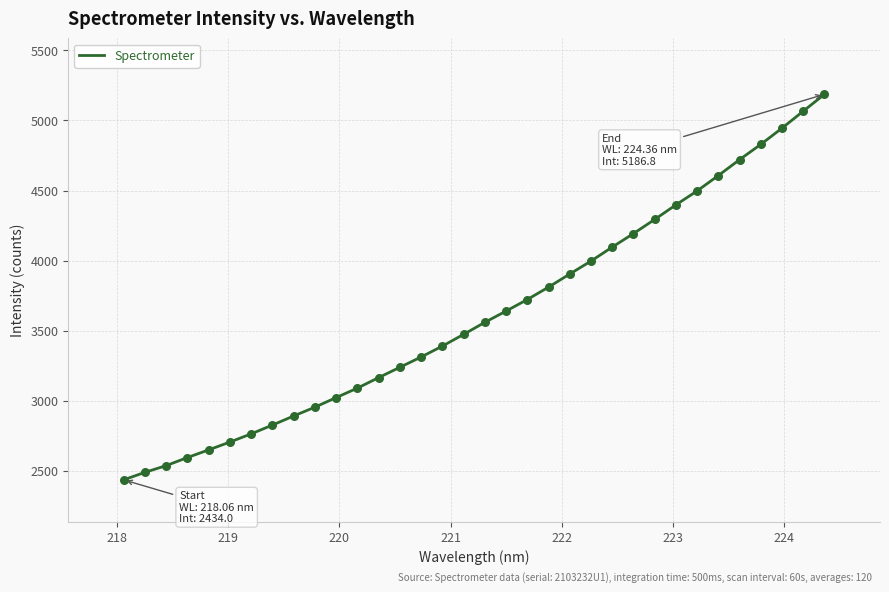

What is the smallest value displayed?

2434.0